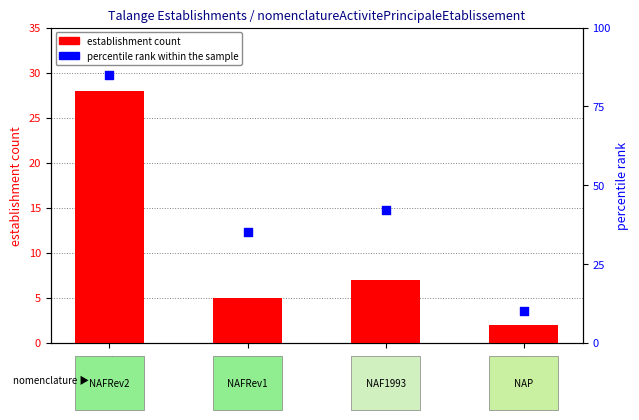

Which series has the largest total across all categories?

percentile rank within the sample